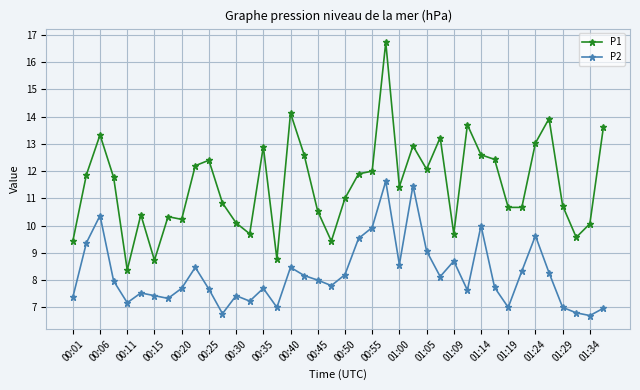

How many lines are shown in the chart?

2